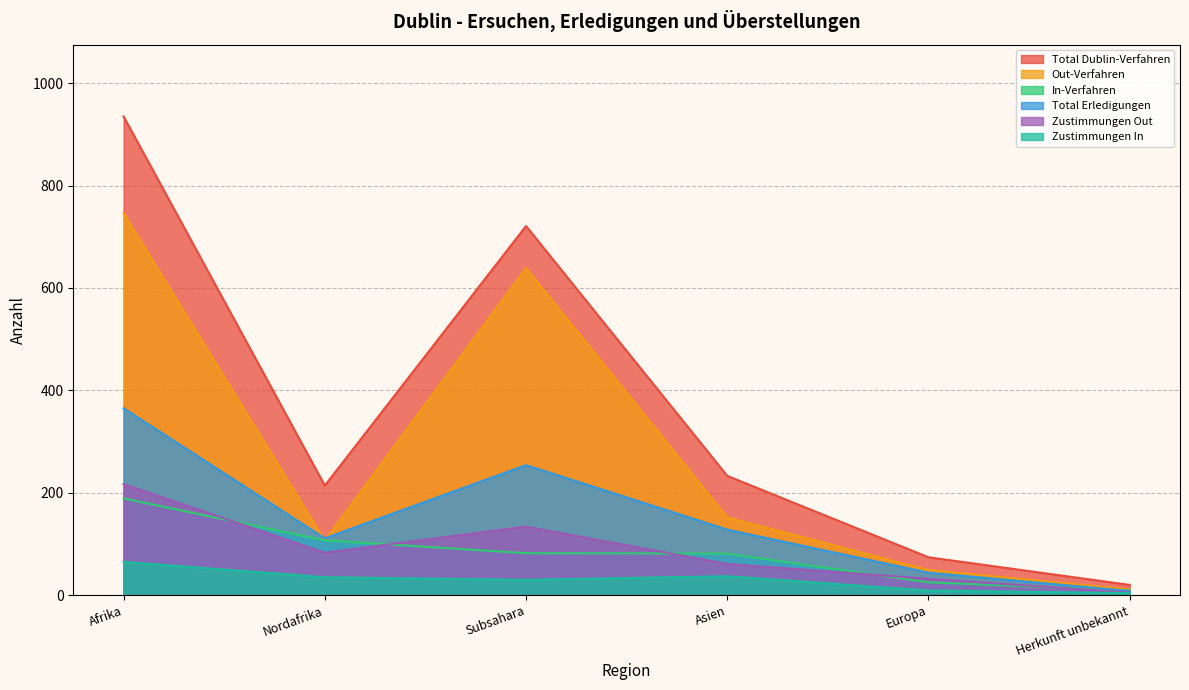

Rank the series at Subsahara from highest to lowest value.

Total Dublin-Verfahren, Out-Verfahren, Total Erledigungen, Zustimmungen Out, In-Verfahren, Zustimmungen In